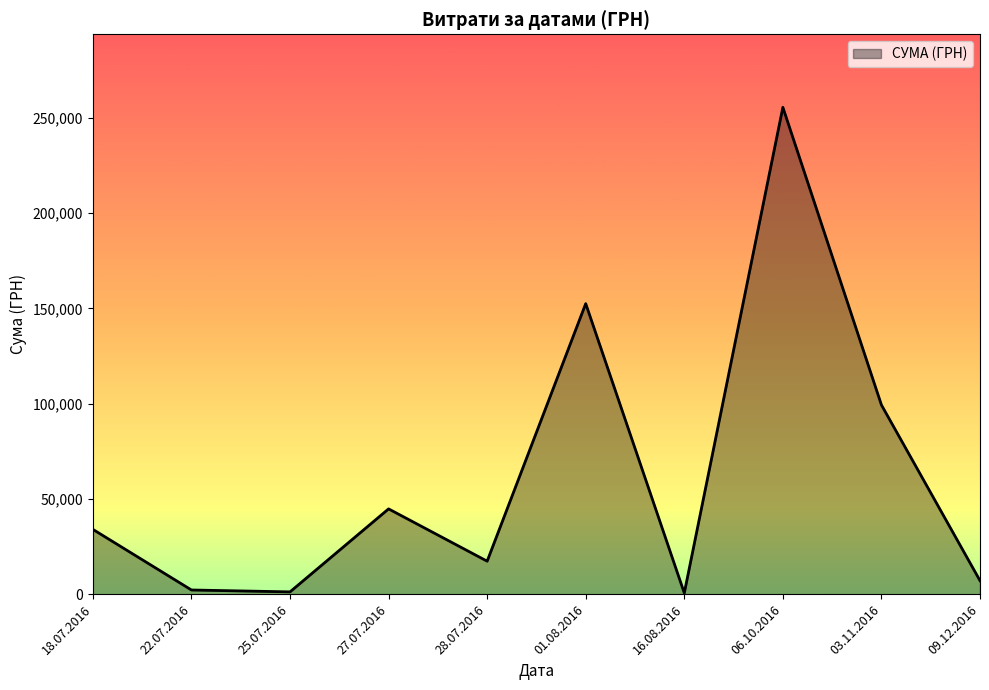

Which category has the highest value across all series?

06.10.2016